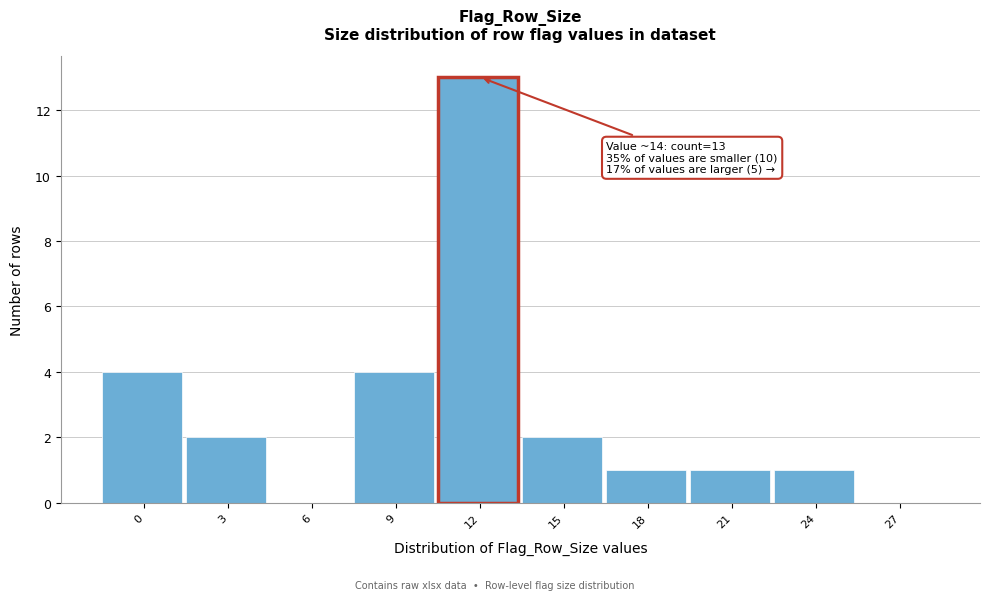

Reading right to left, transcribe all the data shown in this chart.

27=0	24=1	21=1	18=1	15=2	12=13	9=4	6=0	3=2	0=4